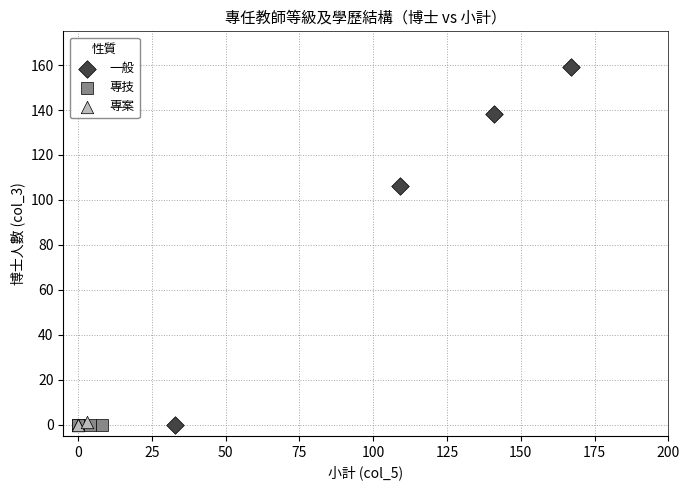

What are all the series names shown in the legend?

一般, 專技, 專案